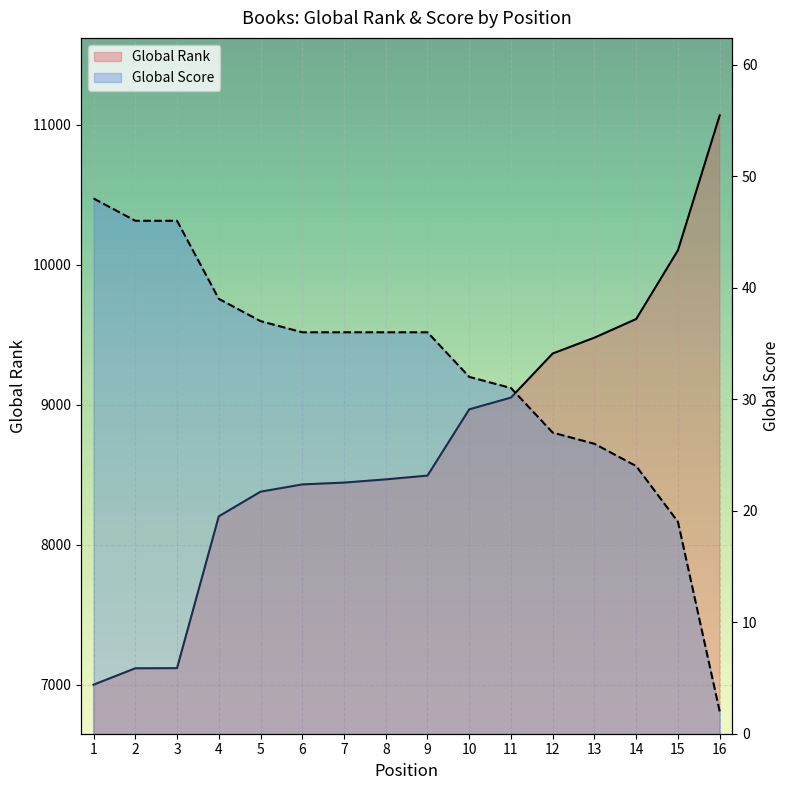

At which label does Global Rank reach its peak?

16